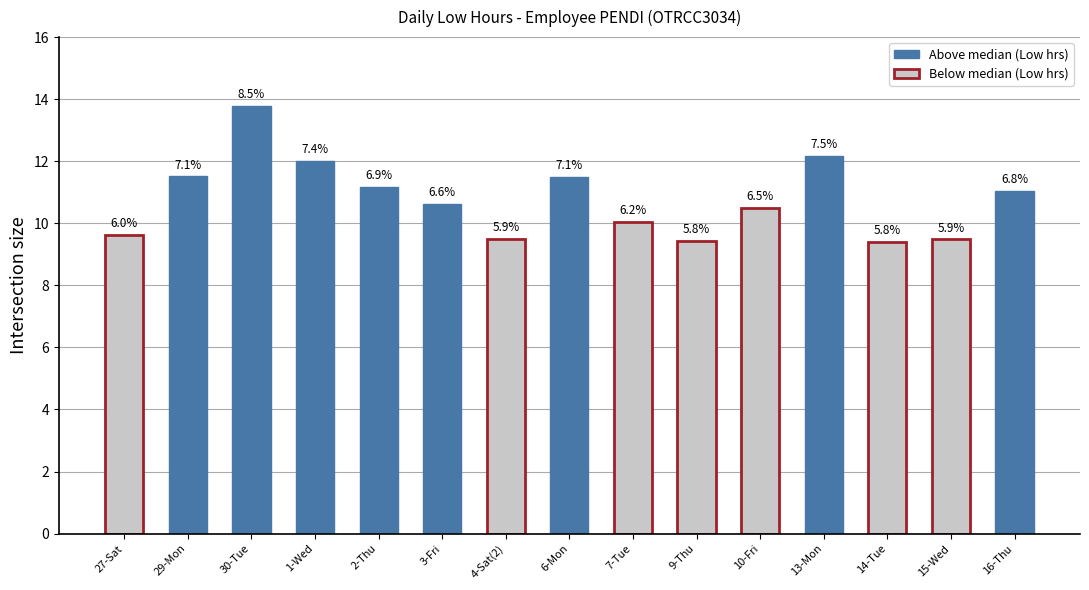

Rank the categories by value from lowest to highest.

14-Tue, 9-Thu, 15-Wed, 4-Sat(2), 27-Sat, 7-Tue, 10-Fri, 3-Fri, 16-Thu, 2-Thu, 6-Mon, 29-Mon, 1-Wed, 13-Mon, 30-Tue